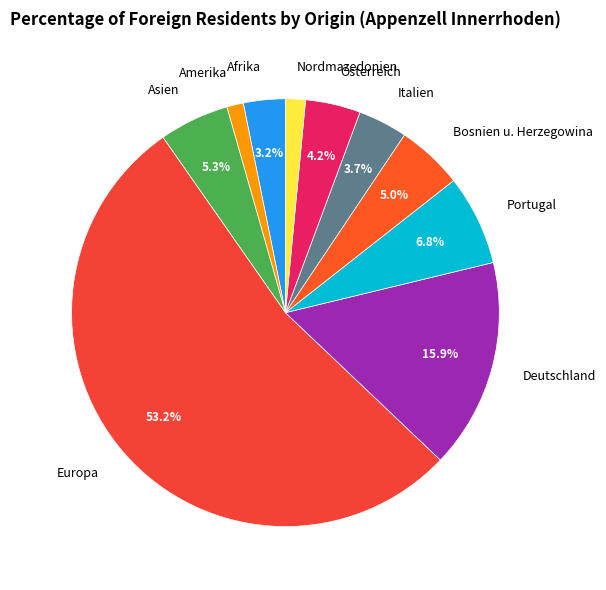

To the nearest percent, what is the difference between the Deutschland and Österreich slice percentages?

12%